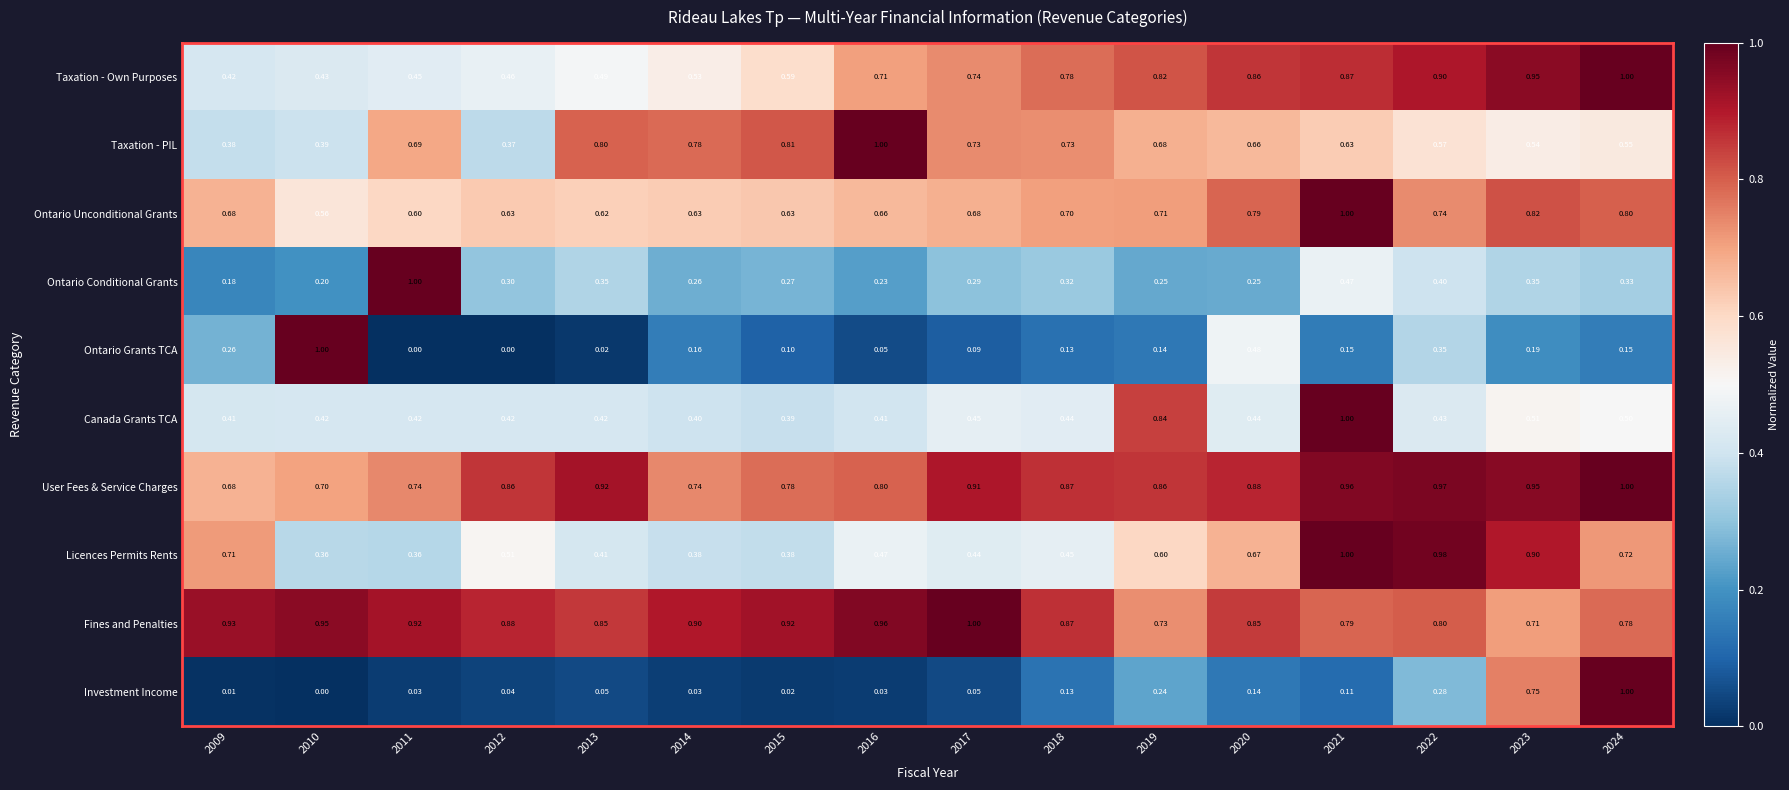

Which series has the largest total across all categories?

Fines and Penalties